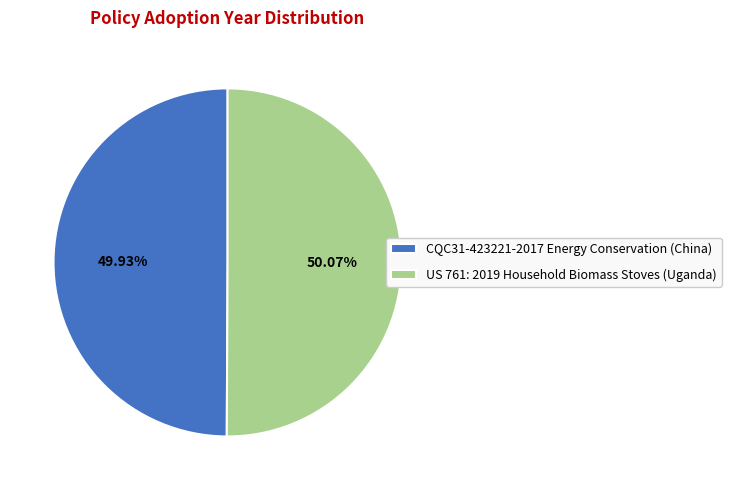

Is there any slice that represents more than half of the pie?

Yes